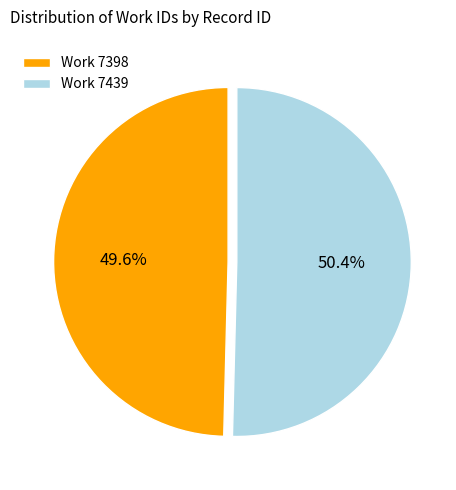

Rank the categories by value from highest to lowest.

Work 7439, Work 7398